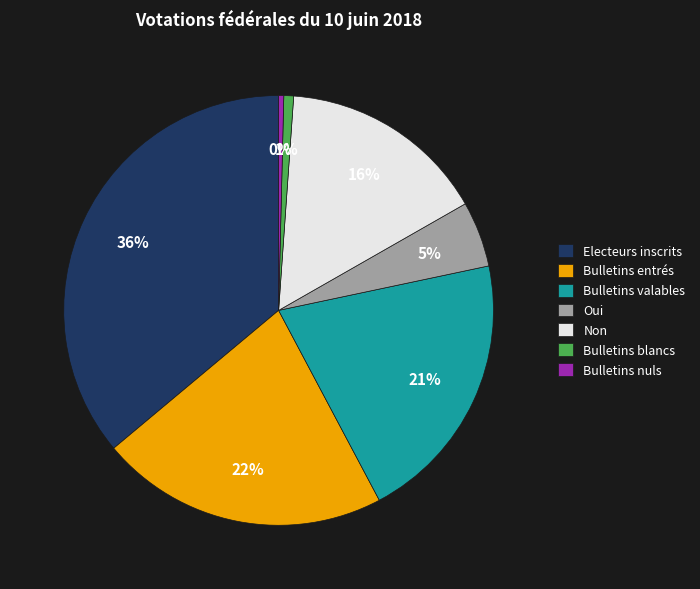

To the nearest percent, what is the difference between the largest and smallest slice percentages?

36%